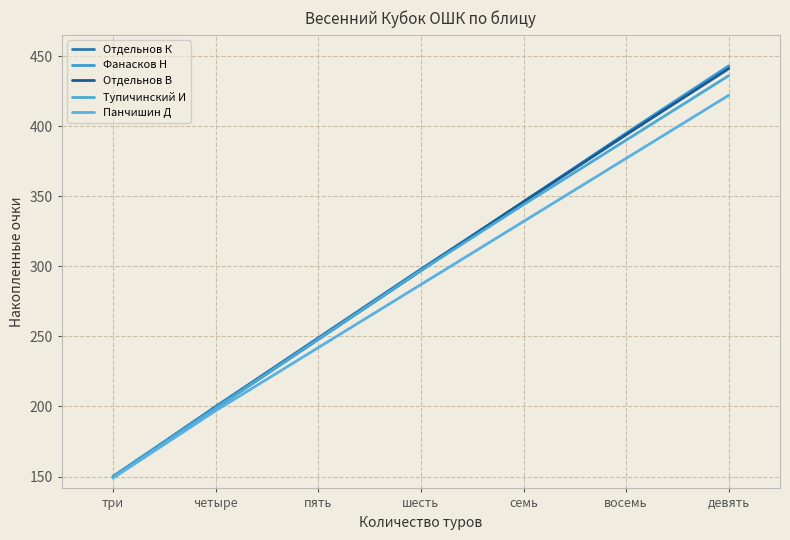

What is the difference between the maximum and minimum values in the Панчишин Д series?

273